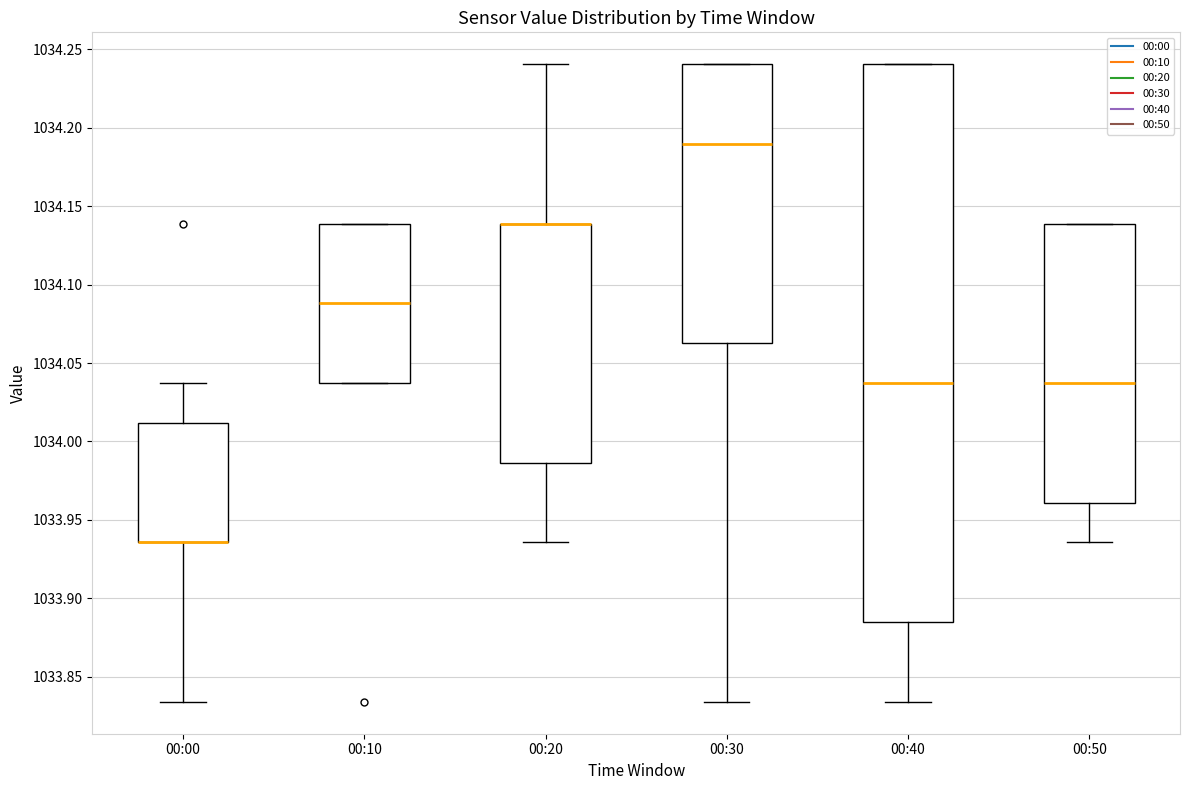

Which box is the tallest, from its lower edge to its upper edge?

00:40